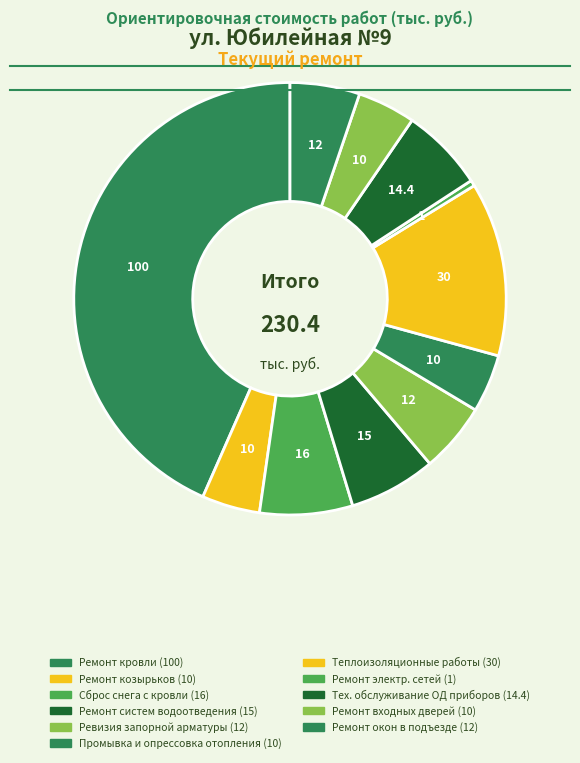

Which slice is the largest?

Ремонт кровли